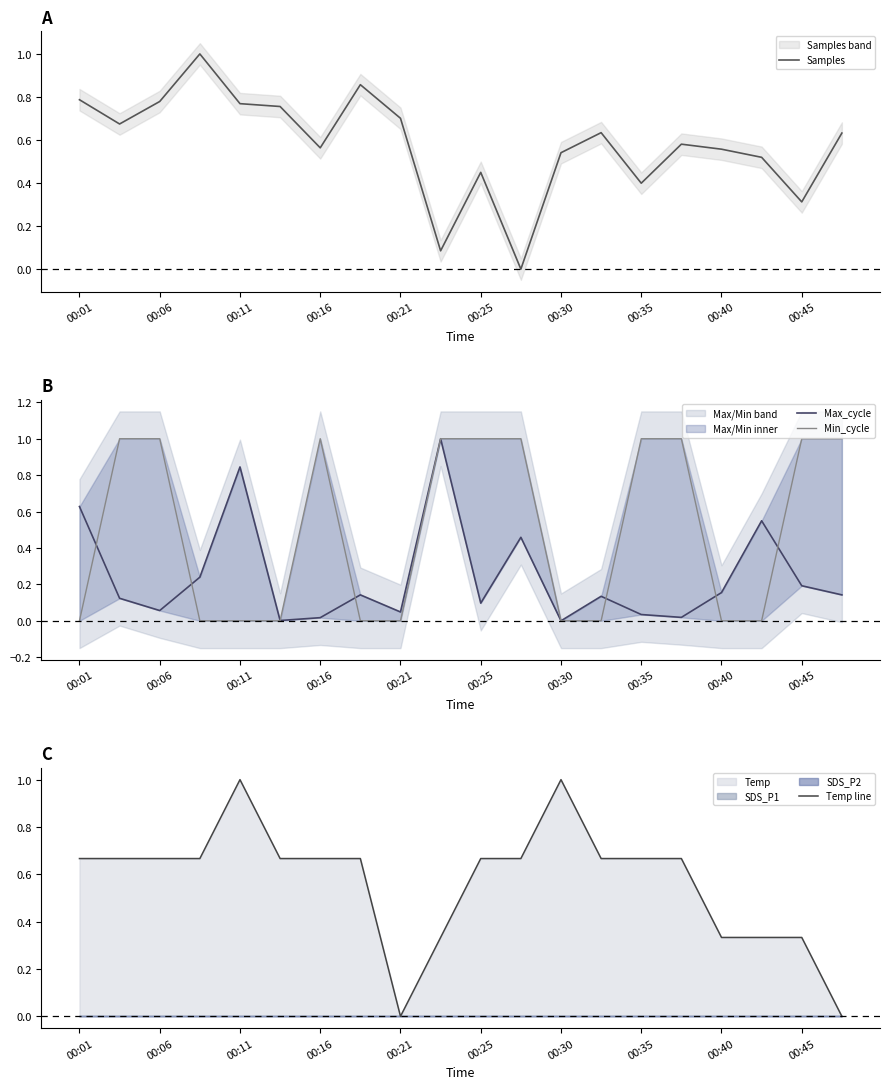

The Samples series shows 0.4 at 00:21. True or false?

False